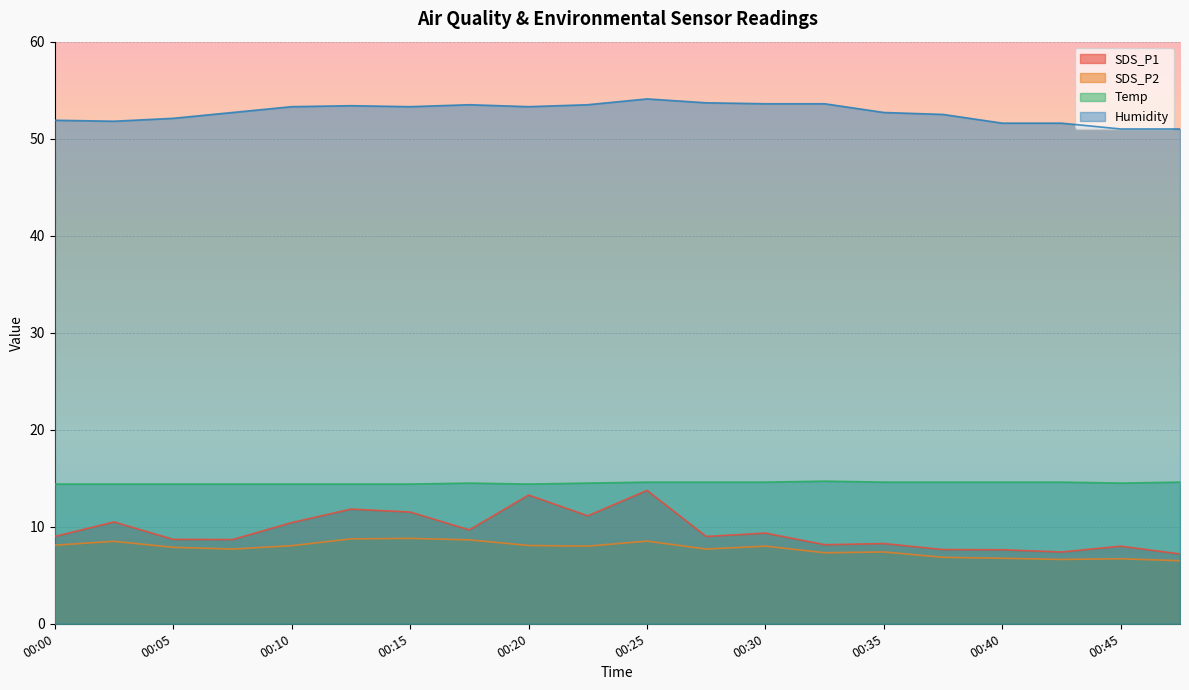

At which label does SDS_P2 reach its minimum?

00:48